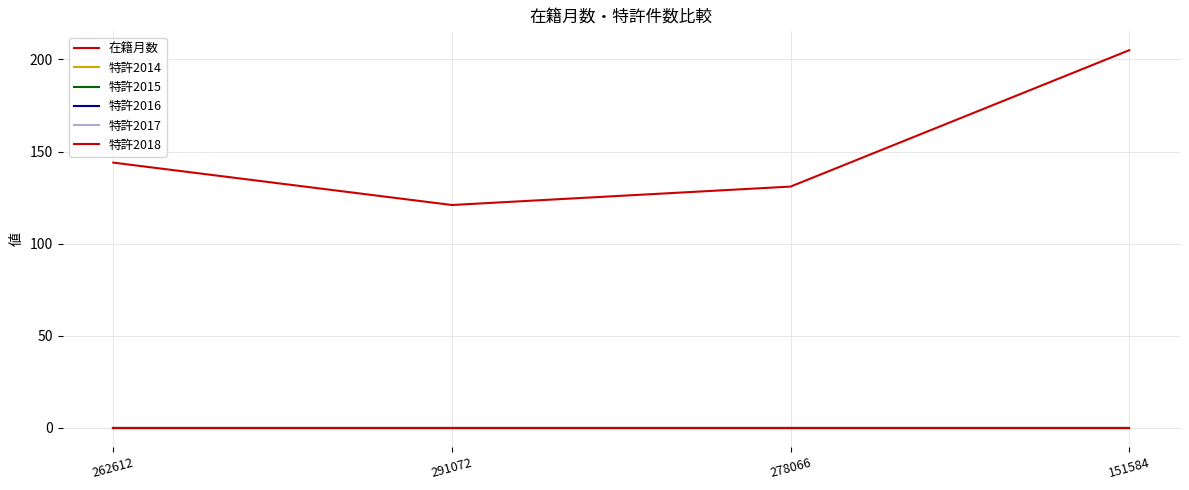

Reading left to right, transcribe all the data shown in this chart.

在籍月数: 144	121	131	205
特許2014: 0	0	0	0
特許2015: 0	0	0	0
特許2016: 0	0	0	0
特許2017: 0	0	0	0
特許2018: 0	0	0	0